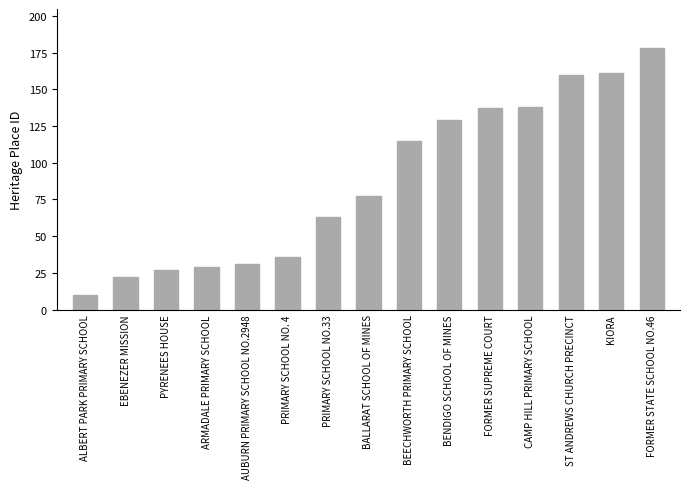

What is the change in value from PRIMARY SCHOOL NO.33 to BENDIGO SCHOOL OF MINES?

+66